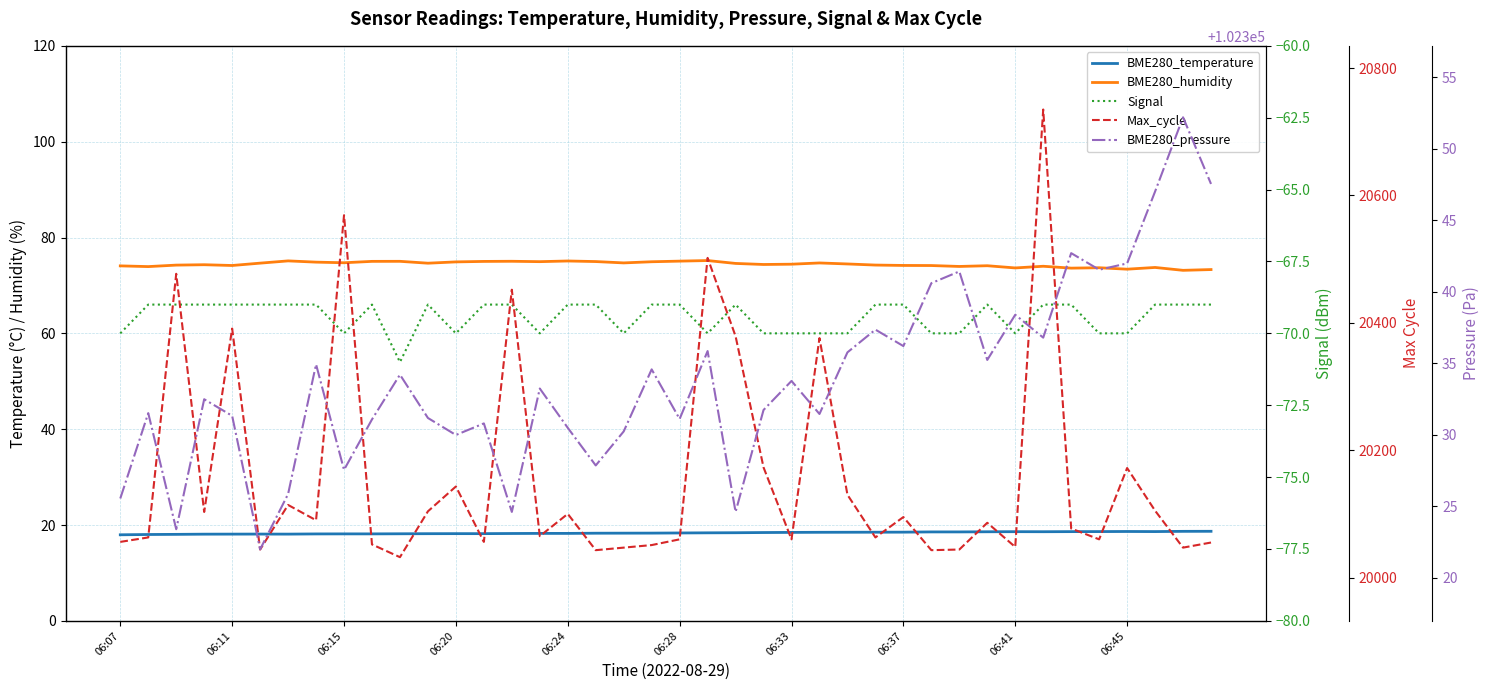

What is the difference between the maximum and minimum values in the BME280_humidity series?

2.0